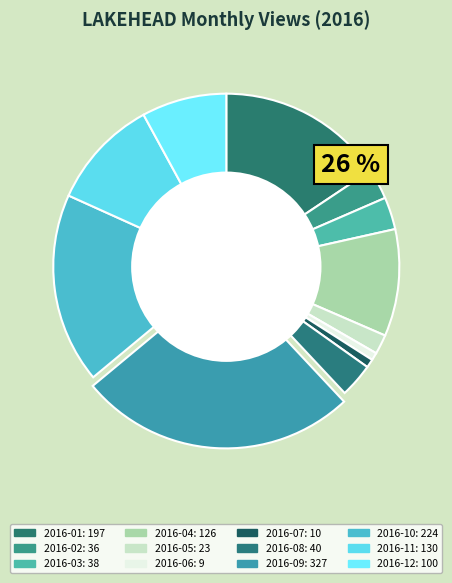

To the nearest percent, what is the difference between the 2016-09 and 2016-12 slice percentages?

18%